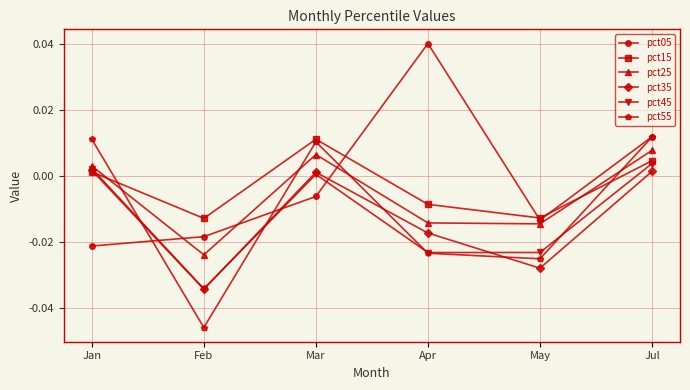

What is the label of the 5th point from the right?

Feb